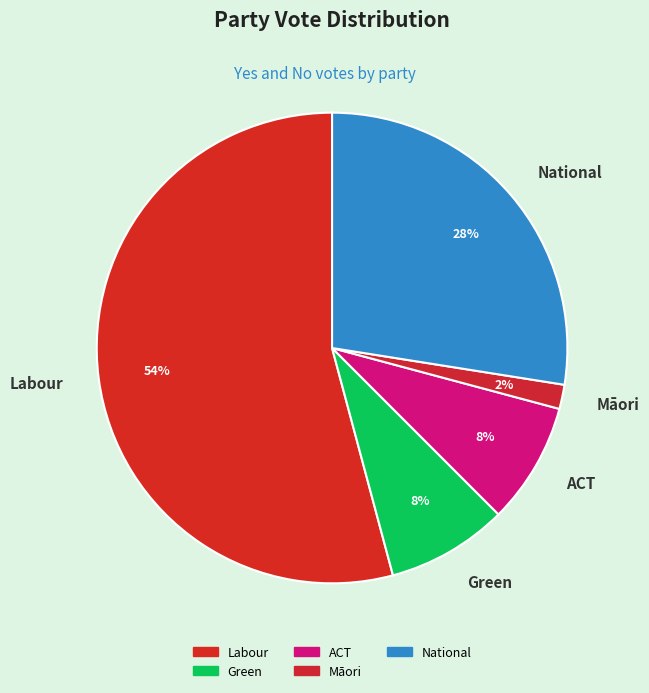

Count the number of slices in the pie.

5